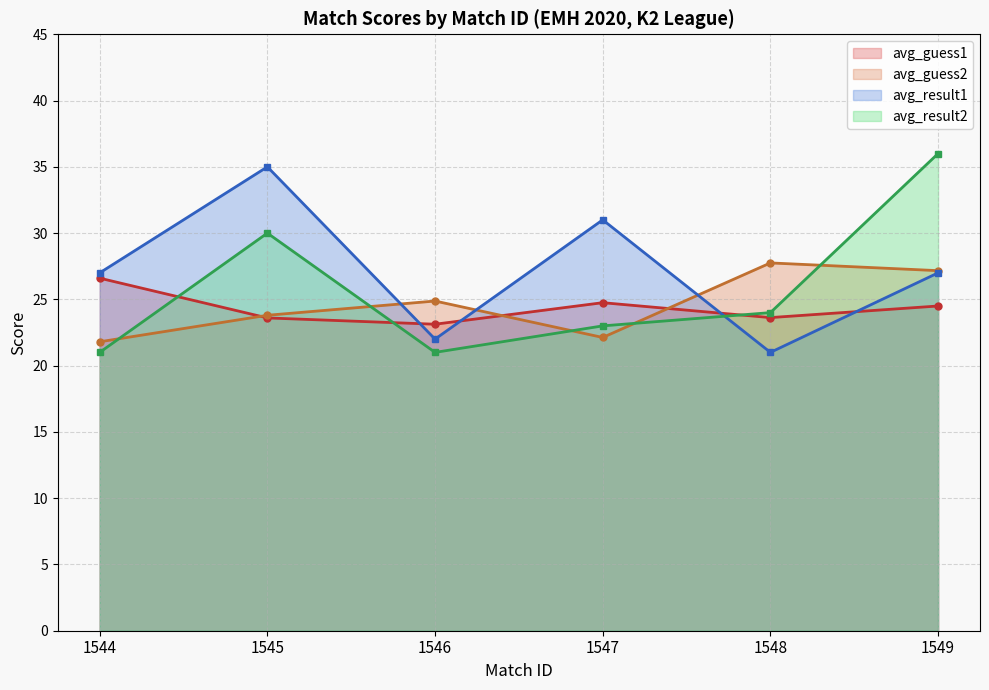

What is the sum of the avg_result2 values at 1545 and 1547?

53.0